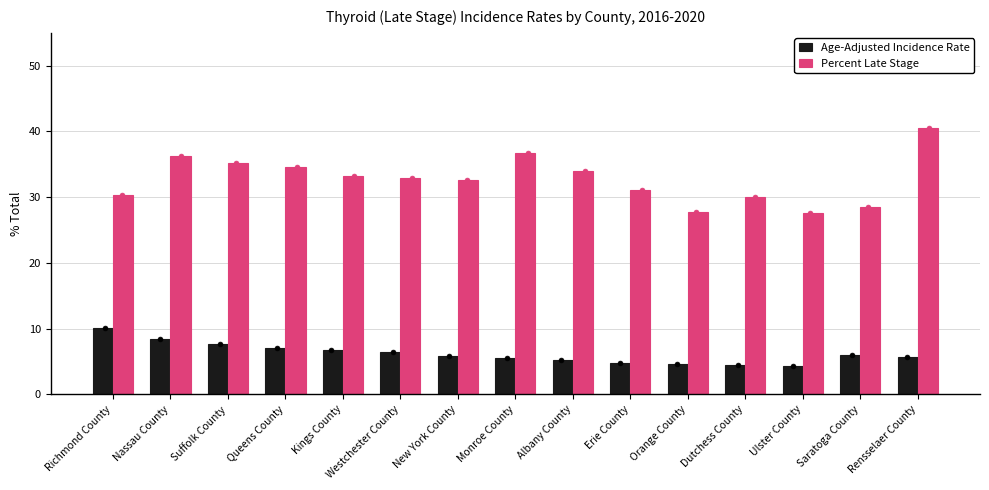

At which category is the sum across all series the highest?

Rensselaer County